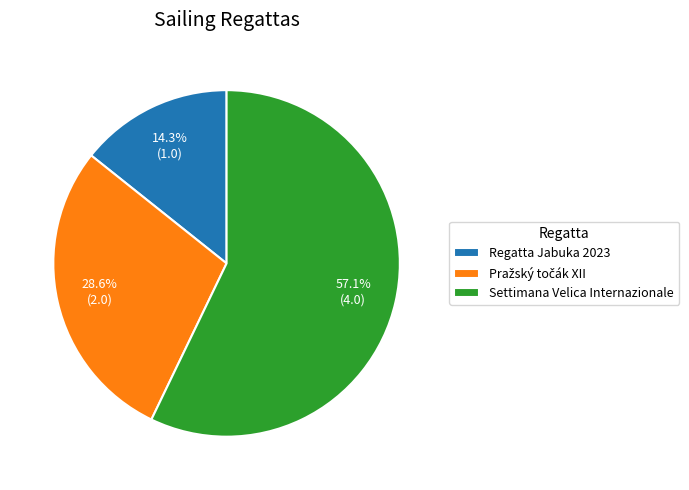

Combined, what portion of the pie is Regatta Jabuka 2023 and Settimana Velica Internazionale?

71.4%